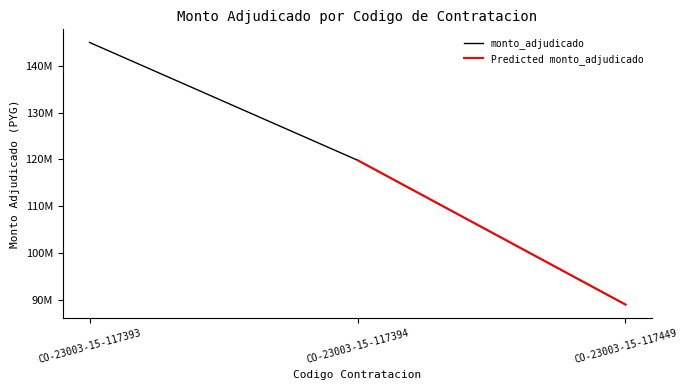

What is the value of the 3rd point from the left?

89000000